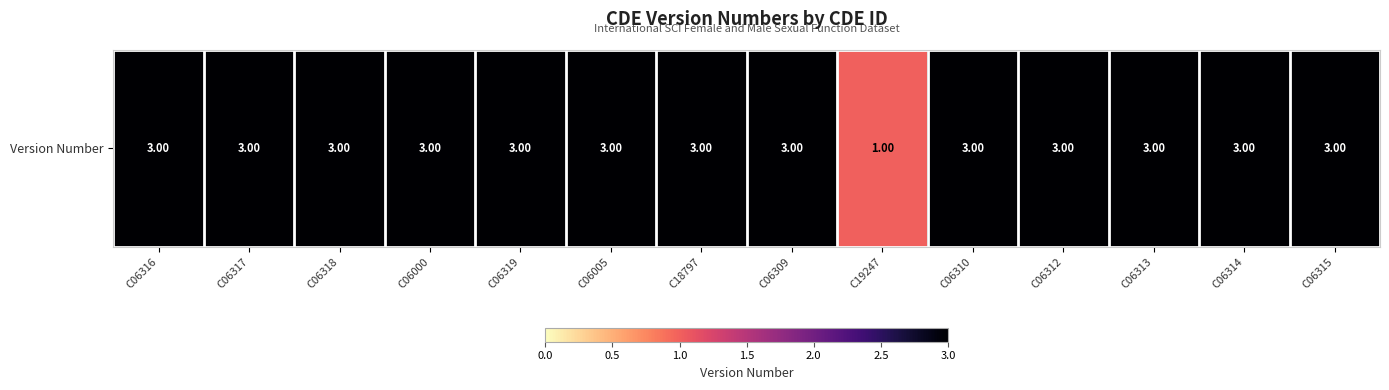

List the labels in order of value, largest first.

C06316, C06317, C06318, C06000, C06319, C06005, C18797, C06309, C06310, C06312, C06313, C06314, C06315, C19247